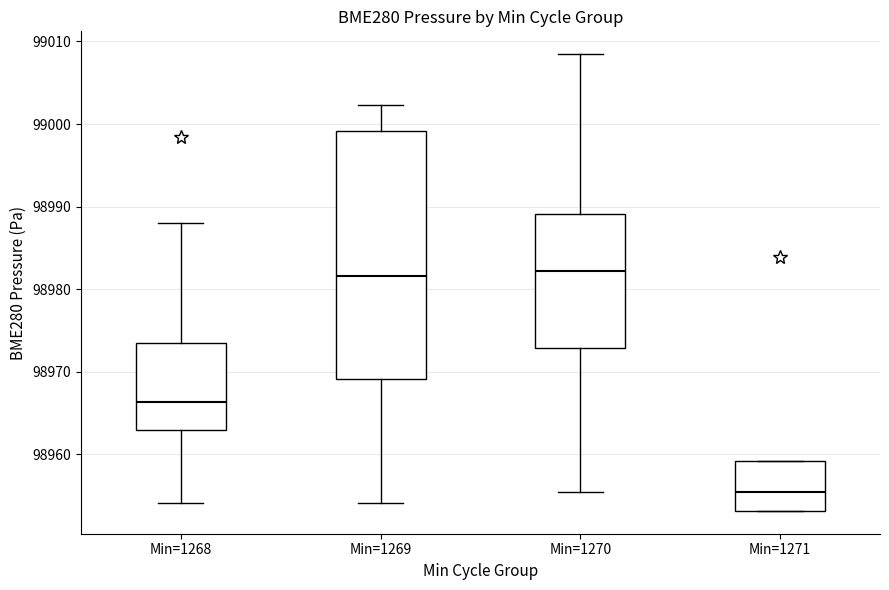

Where is the upper edge of the box for Min=1270 on the y-axis? The values are not printed on the chart, so give them approximately, as read against the axis.

98989